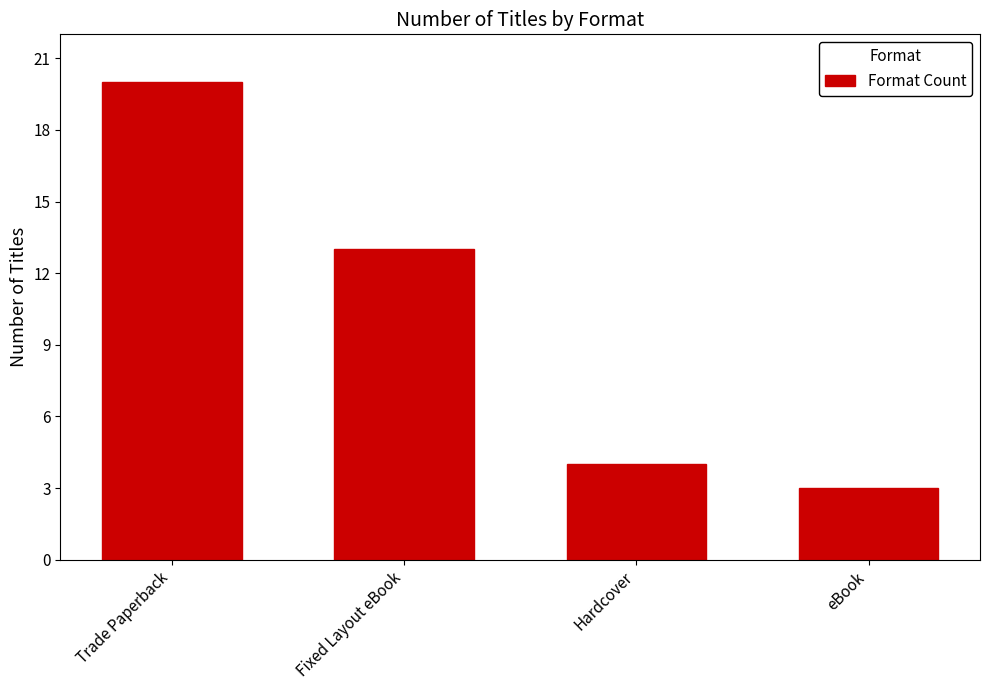

What is the label of the 3rd bar from the right?

Fixed Layout eBook